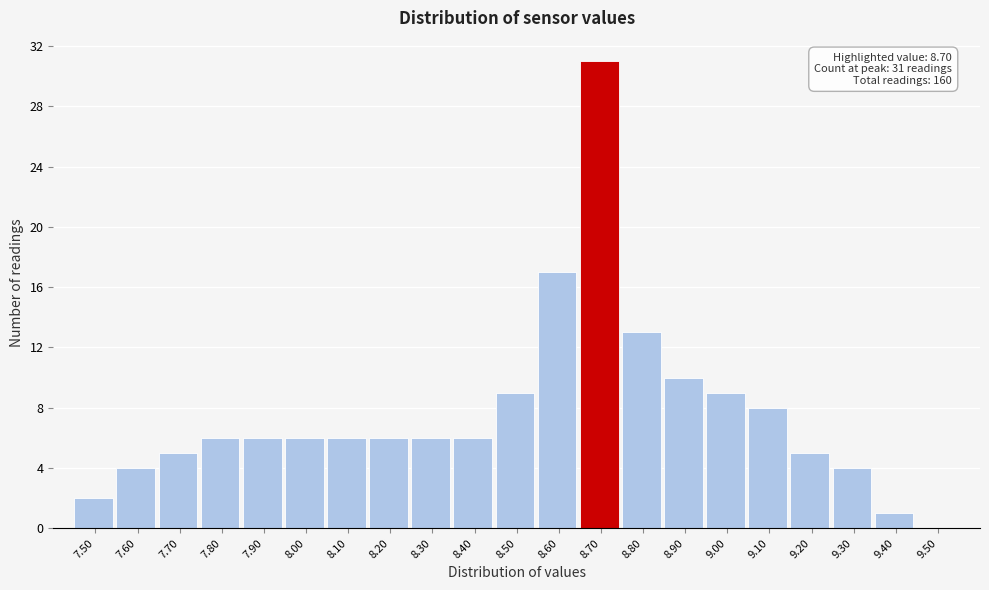

Which range on the x-axis has the tallest bar?

8.65 to 8.75